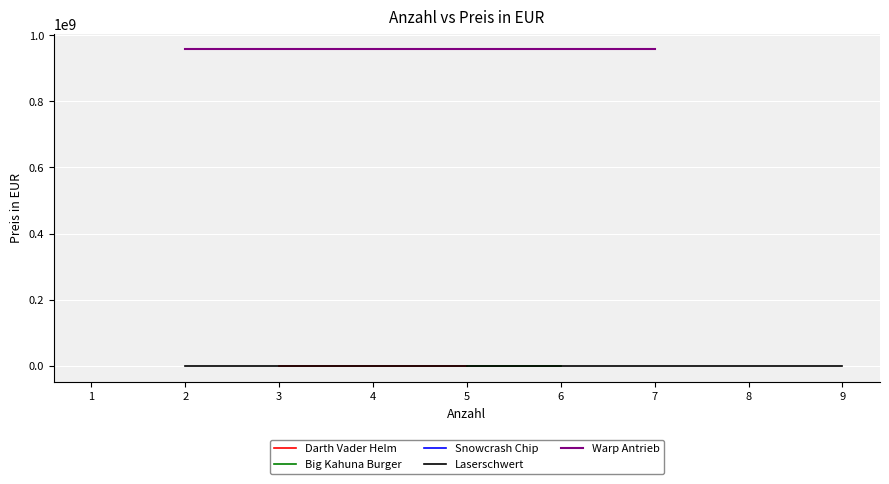

How many data points are above 3599?

7